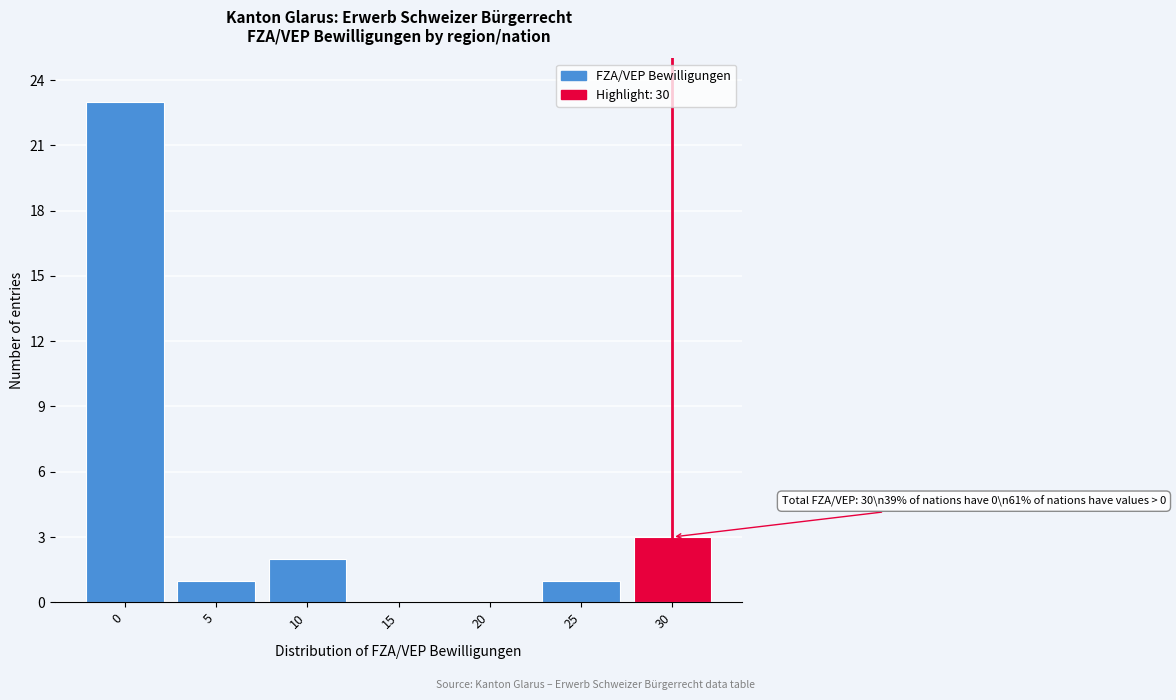

Reading left to right, extract all data points from this chart.

0=23	5=1	10=2	15=0	20=0	25=1	30=3